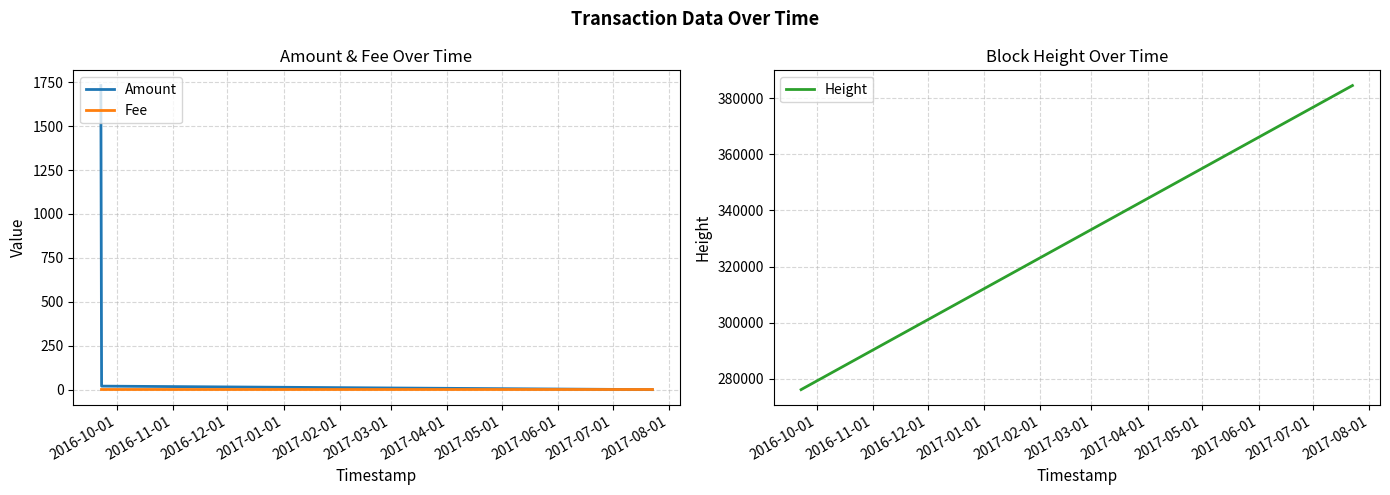

Between 2016-12-01 and 2017-01-01, which series saw the biggest shift?

Amount